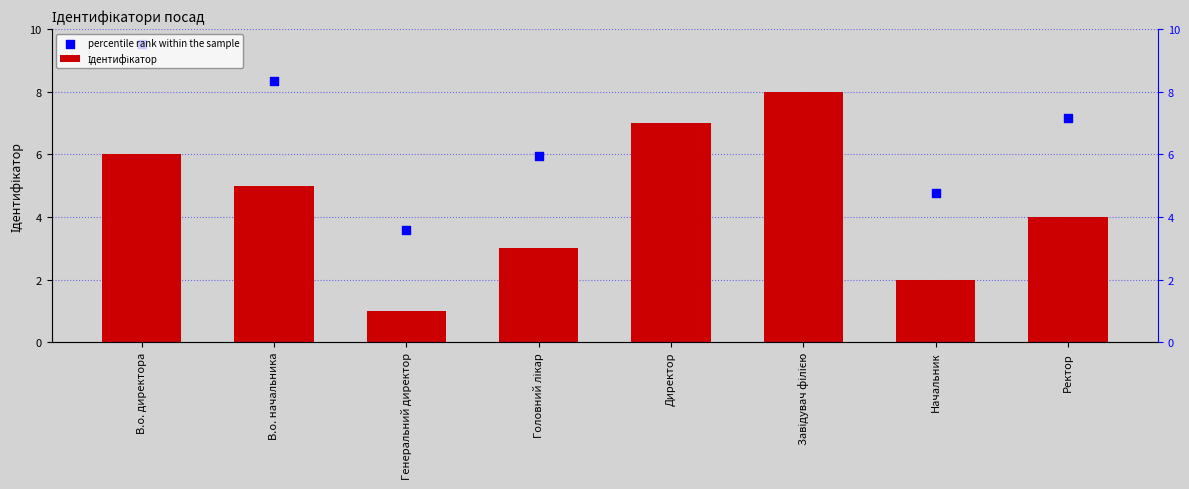

What is the total value across all series at В.о. директора?

15.5